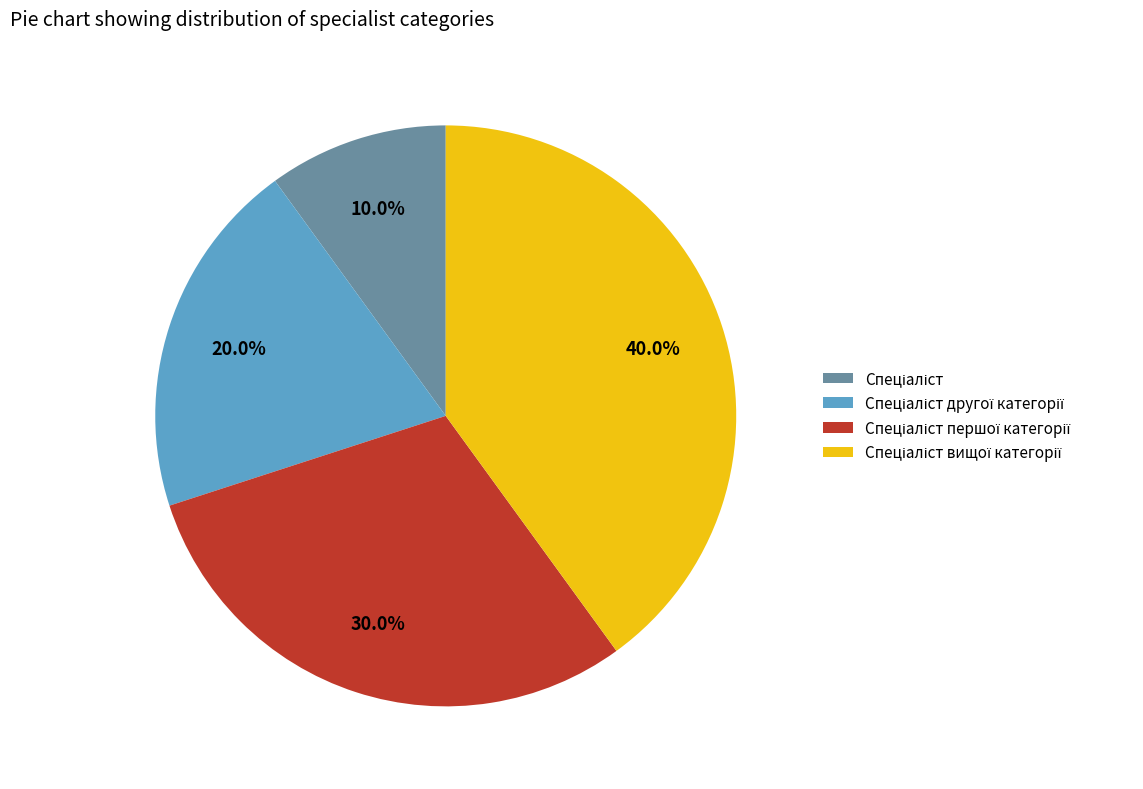

Is there a majority slice in this chart?

No